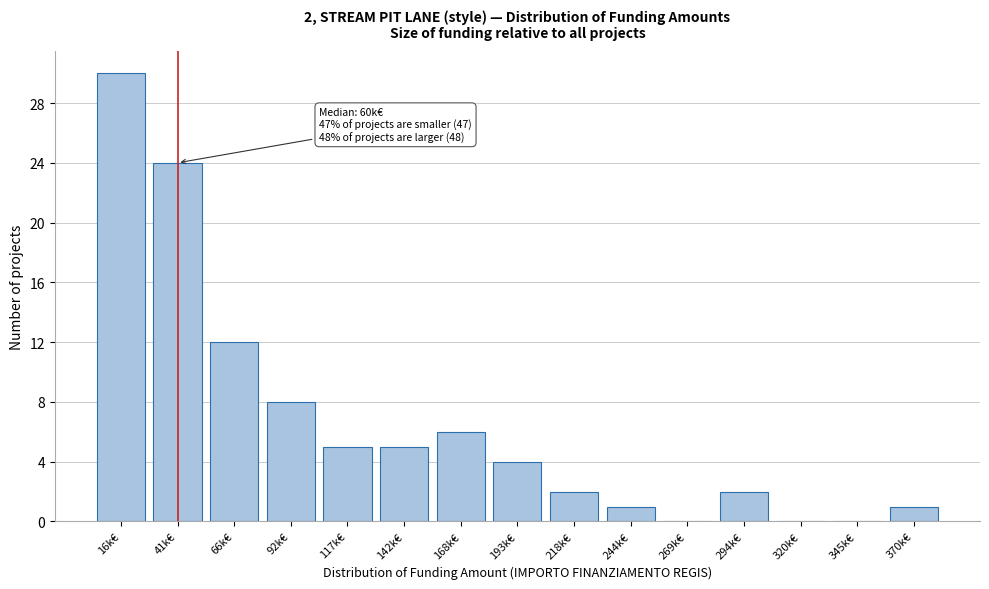

Reading right to left, transcribe all the data shown in this chart.

370k€=1	345k€=0	320k€=0	294k€=2	269k€=0	244k€=1	218k€=2	193k€=4	168k€=6	142k€=5	117k€=5	92k€=8	66k€=12	41k€=24	16k€=30